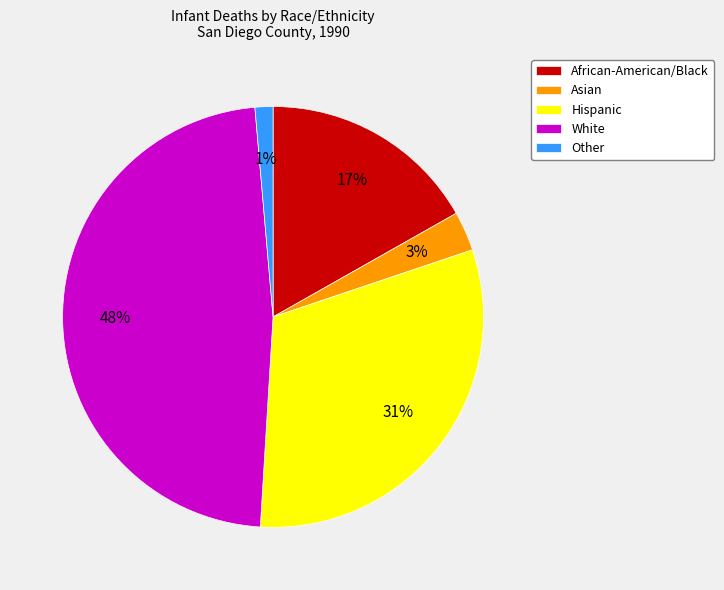

To the nearest percent, what percentage of the pie is Hispanic?

31%